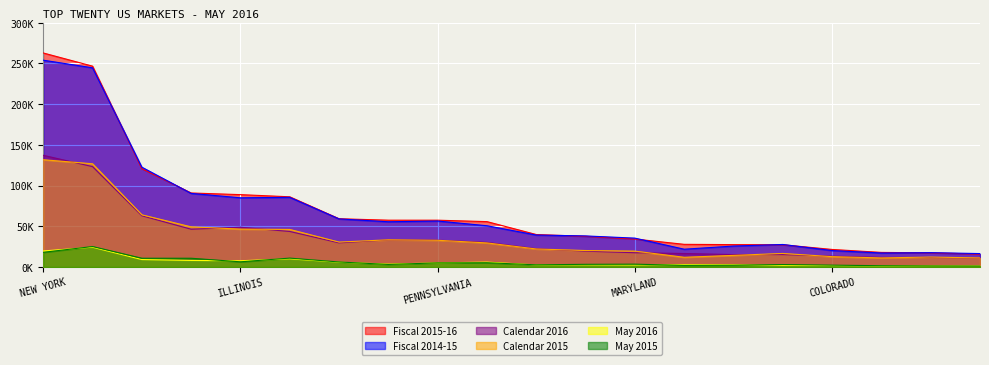

Where does the May 2015 series first go above 3537?

NEW YORK